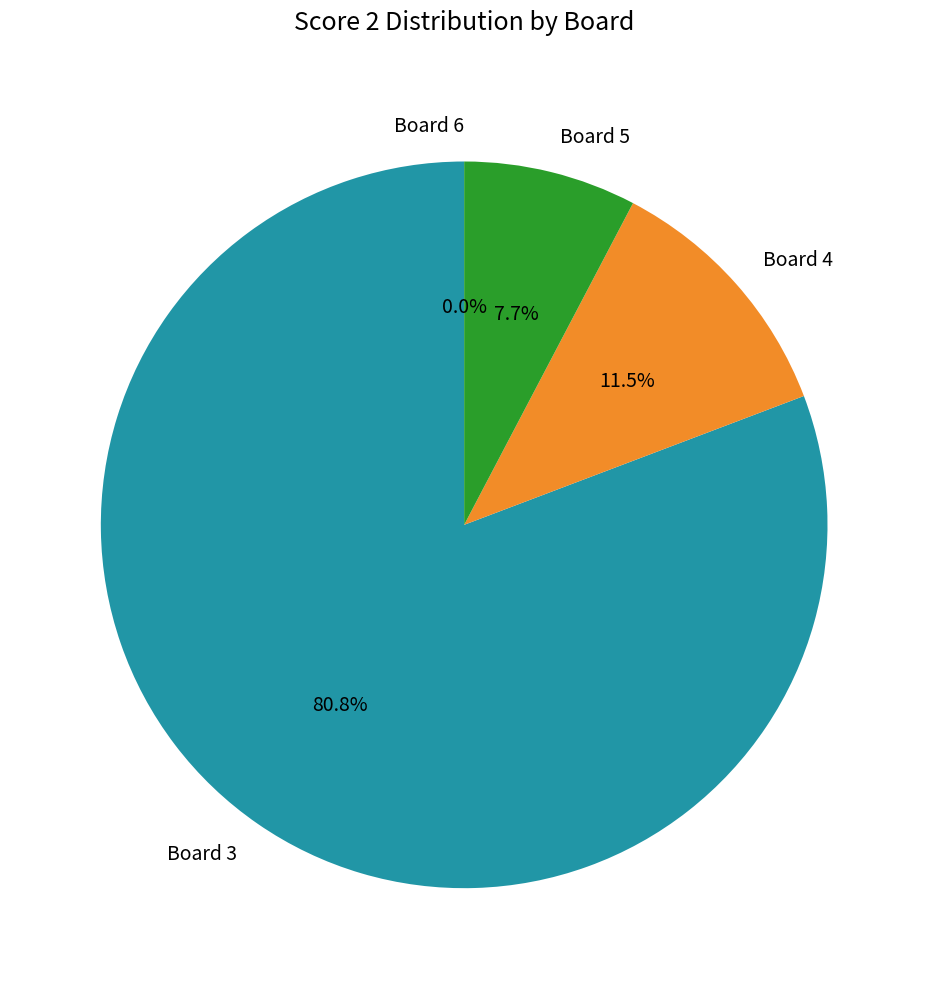

Count the number of slices in the pie.

4